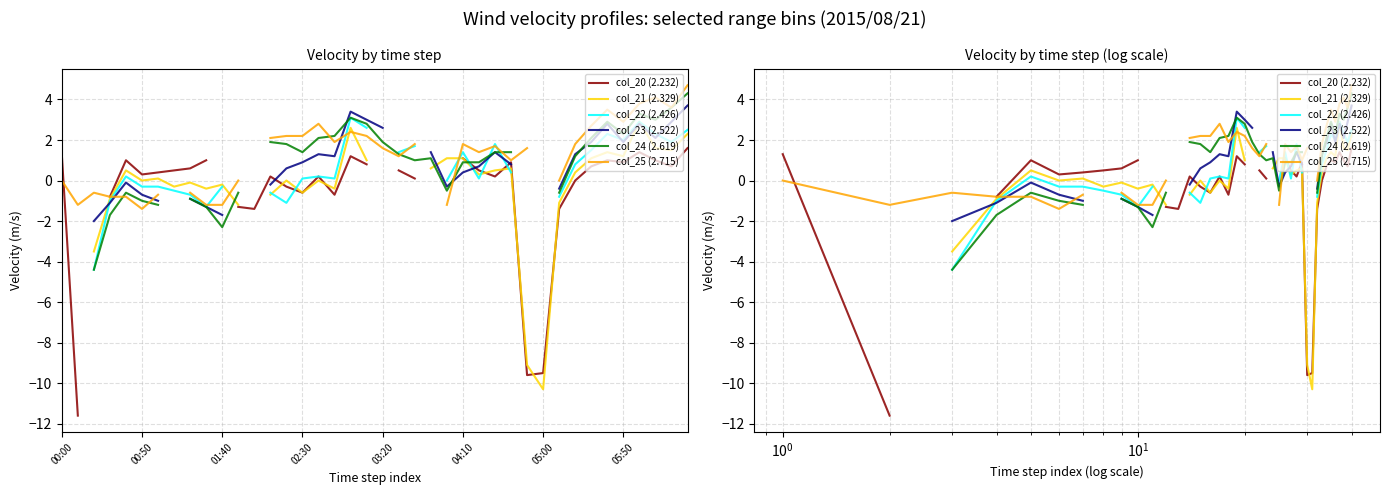

Rank the series by their average value, from lowest to highest.

col_20 (2.232), col_21 (2.329), col_22 (2.426), col_23 (2.522), col_24 (2.619), col_25 (2.715)